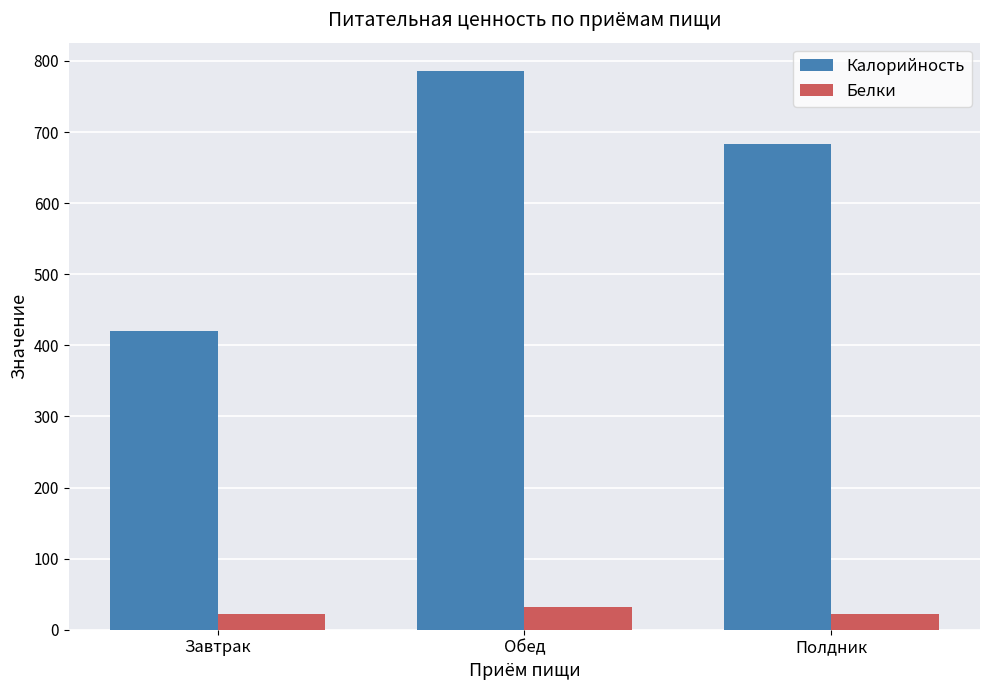

Is the value of Калорийность at Обед greater than the value of Белки at Завтрак?

Yes